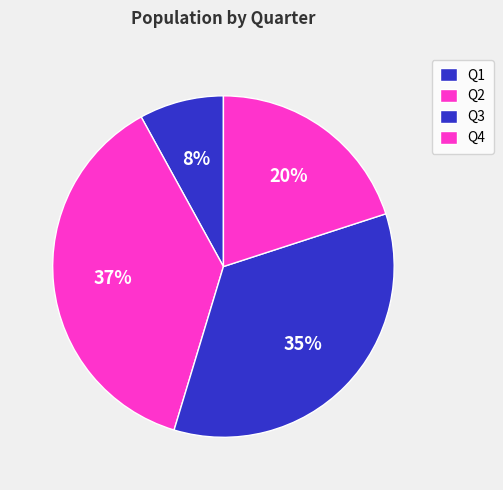

Is Q1 the majority of the pie?

No